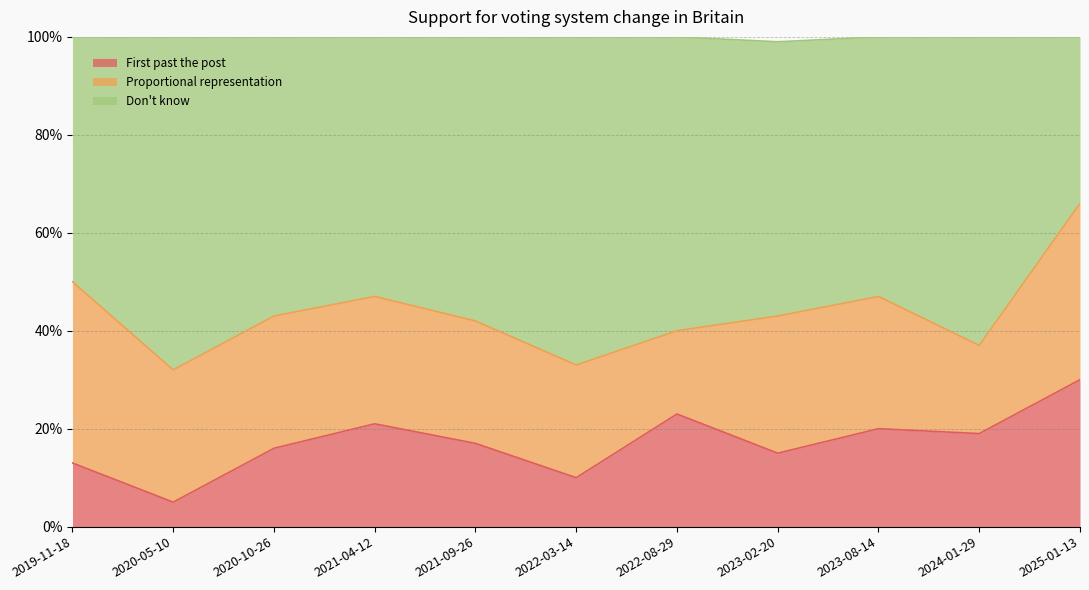

Count the Don't know values in the range 0 to 1.

11